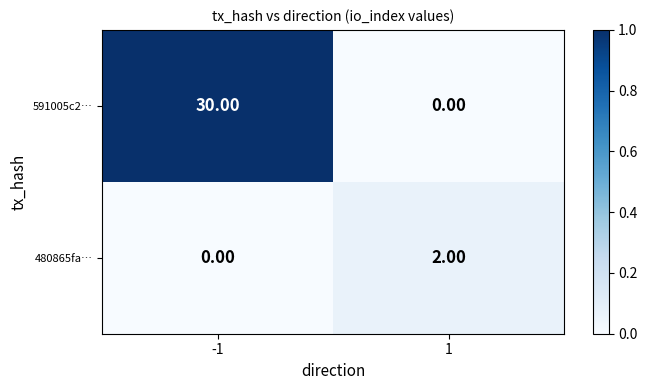

Which series has the widest spread of values?

591005c2…